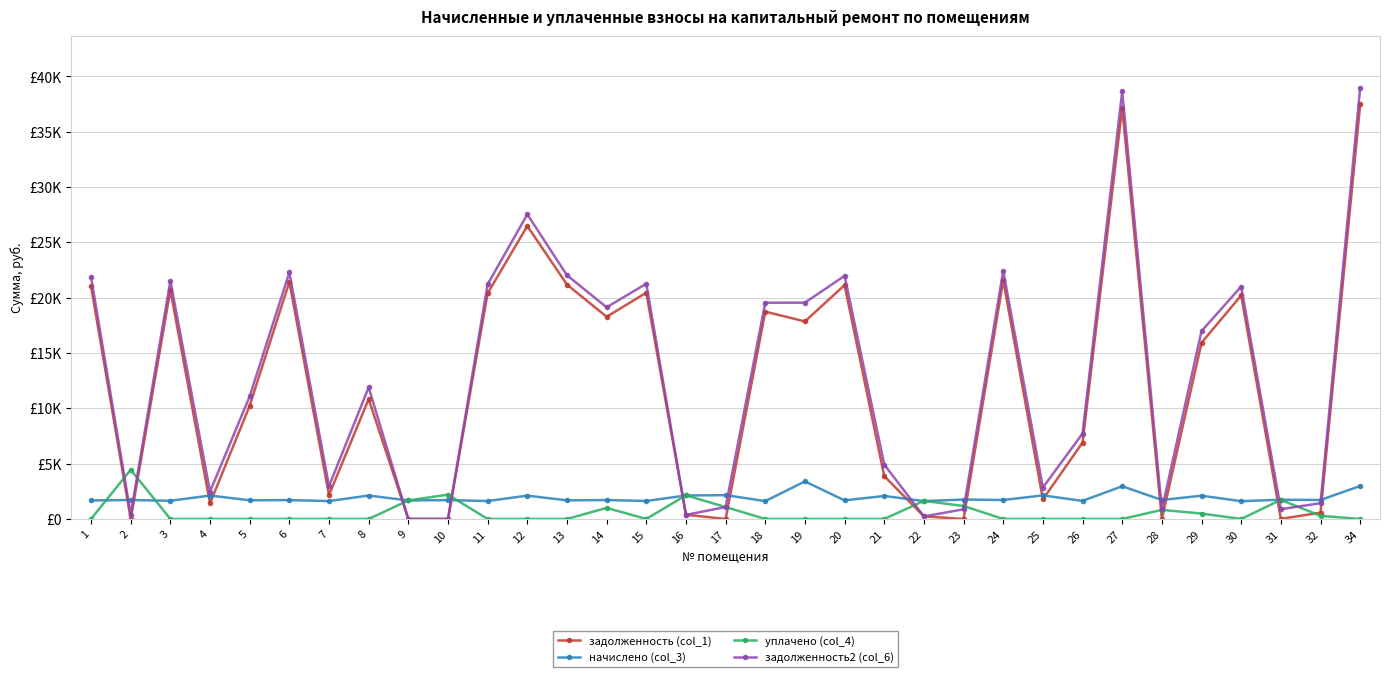

Which category has the highest value in the начислено (col_3) series?

19